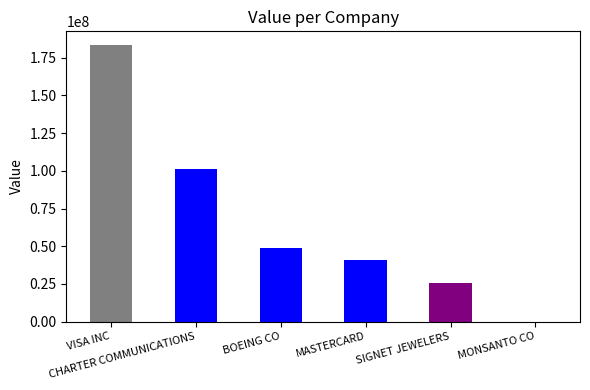

Reading left to right, list all the values displayed in this chart.

VISA INC=183390000	CHARTER COMMUNICATIONS=100958000	BOEING CO=48548000	MASTERCARD=40827000	SIGNET JEWELERS=25623000	MONSANTO CO=0